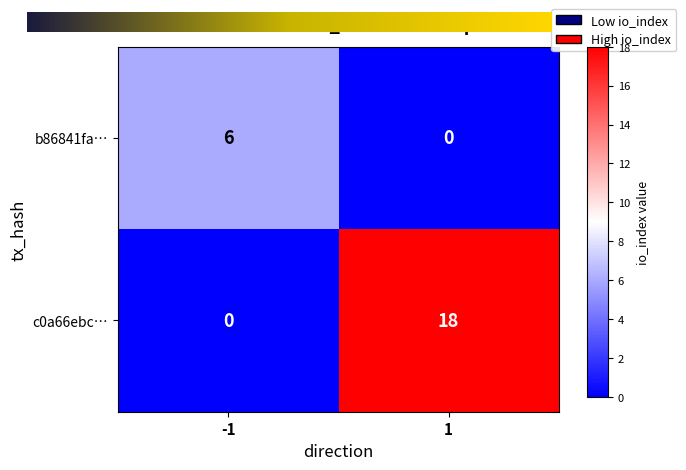

Reading right to left, what are all the values shown in this chart?

b86841fa…: 0	6
c0a66ebc…: 18	0